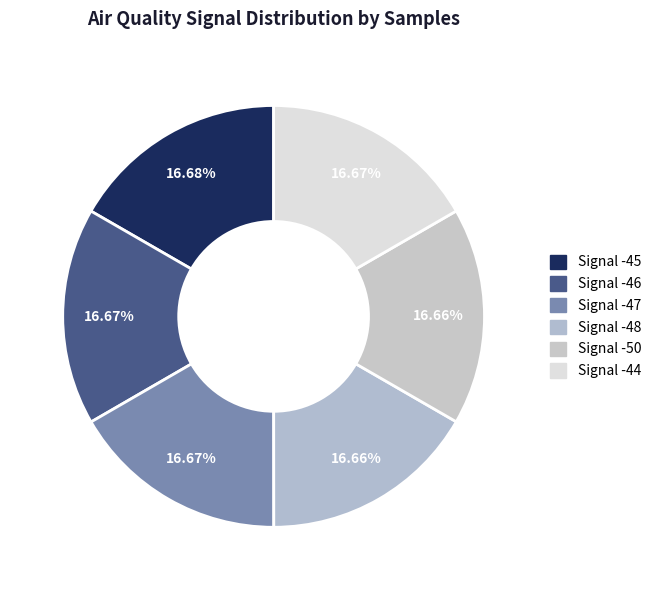

Count the number of slices in the pie.

6